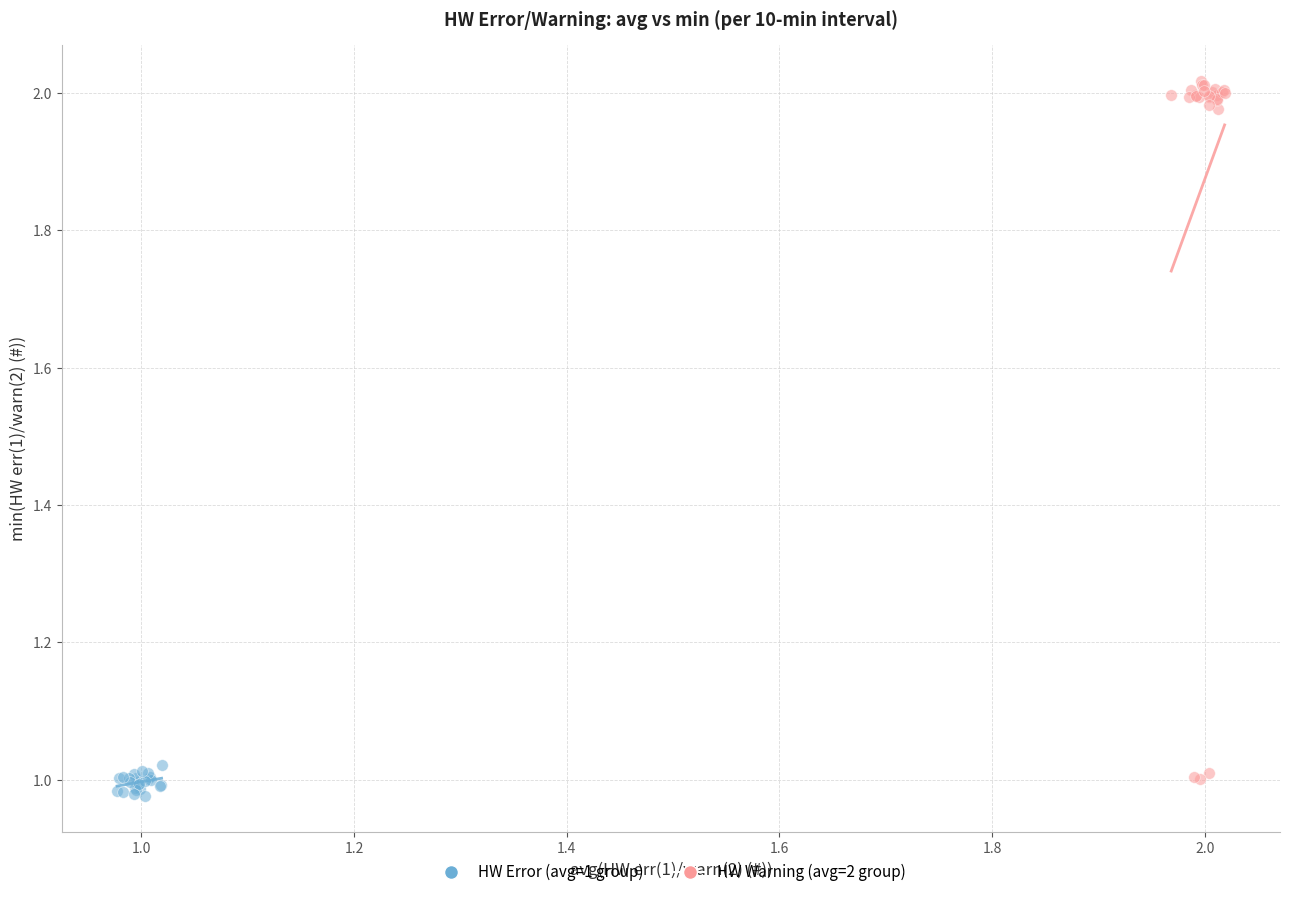

Which series contains the highest Y value?

HW Warning (avg=2 group)